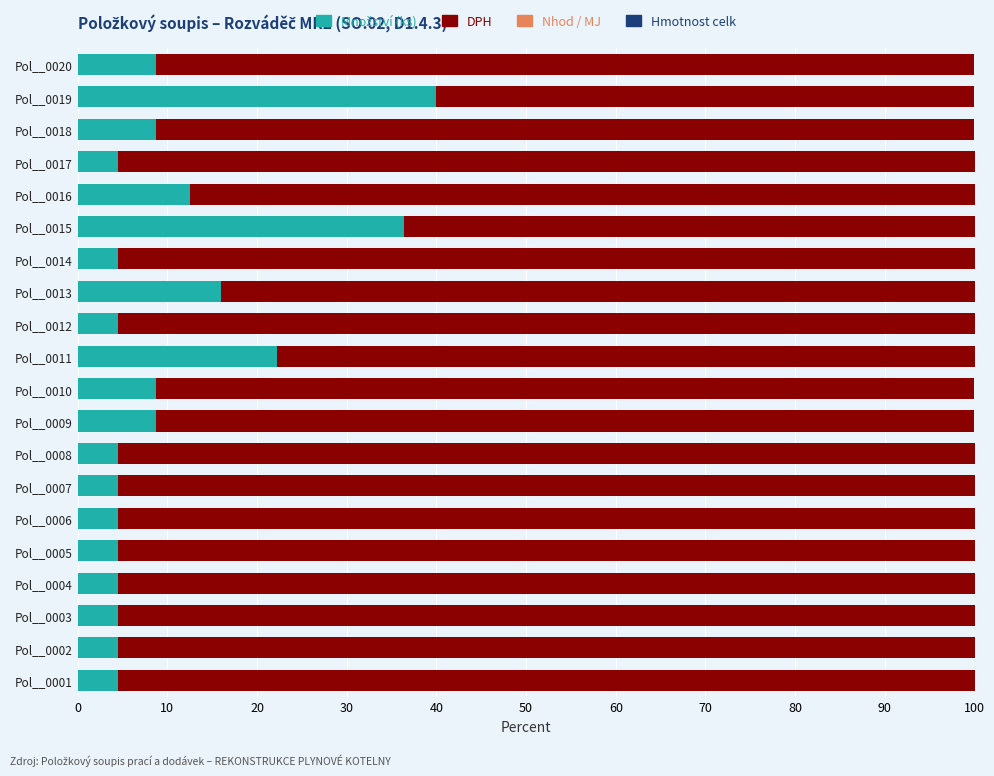

What is the total value across all series at Pol__0001?

100.0